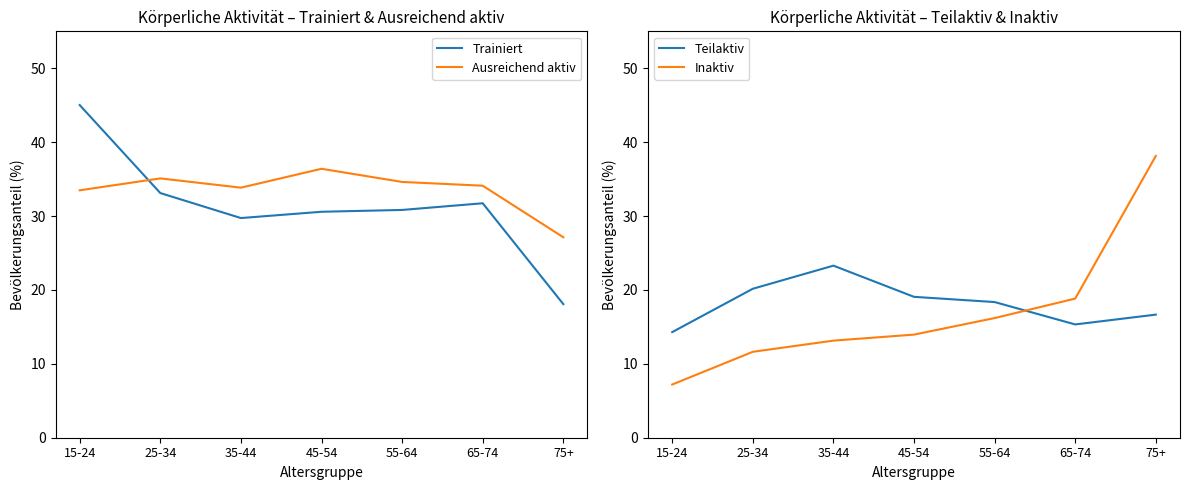

How many values in the Inaktiv series exceed 13?

5